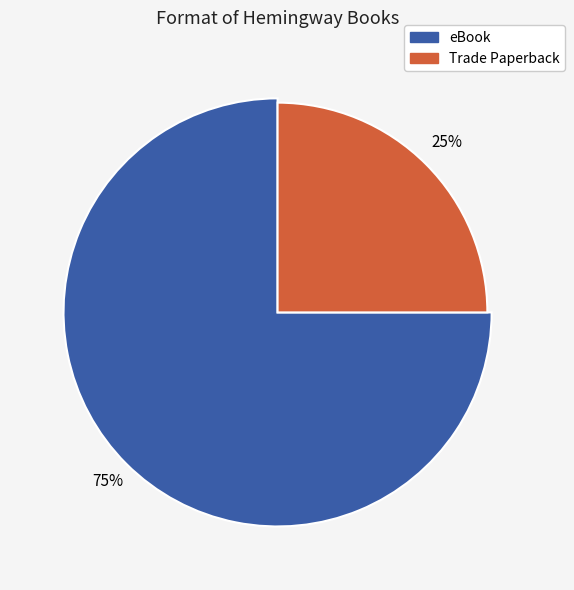

Is there any slice that represents more than half of the pie?

Yes